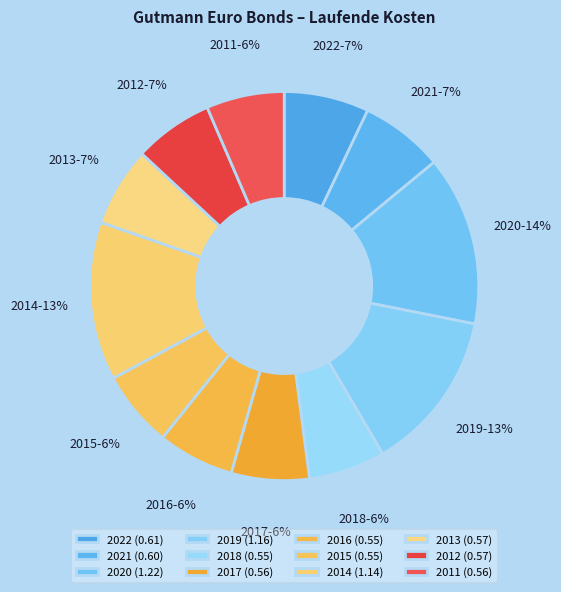

Is there any slice that represents more than half of the pie?

No